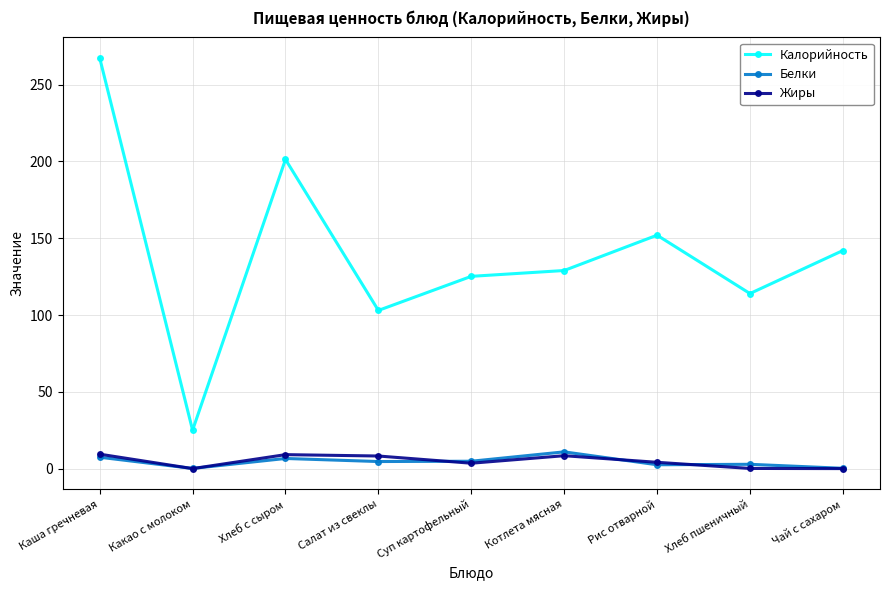

What position from the left is Суп картофельный?

5